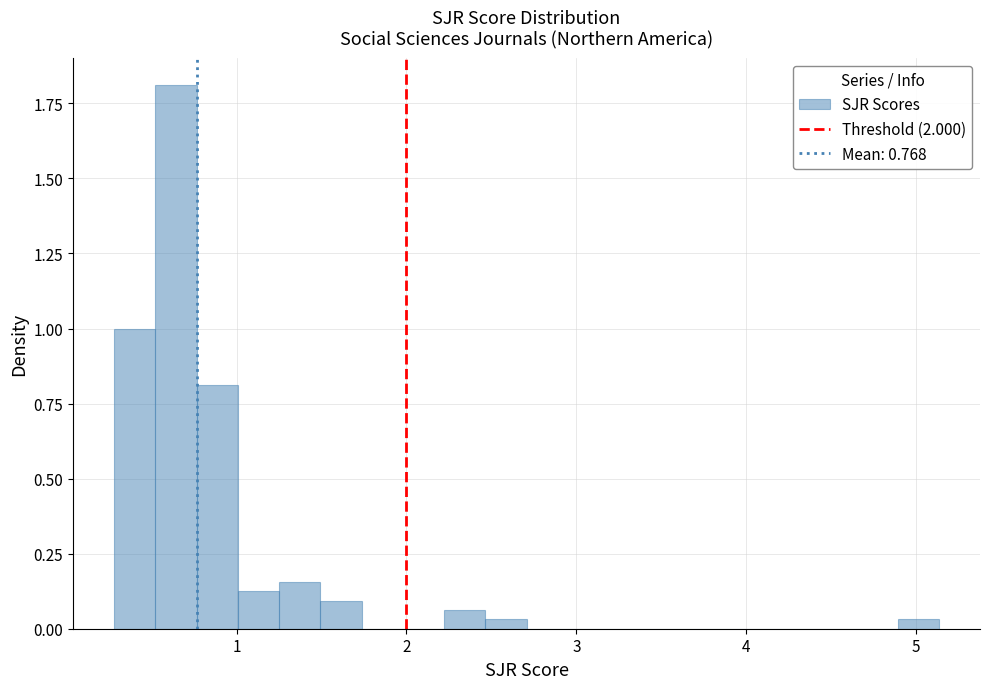

Around what value on the x-axis is the tallest bar? Give the approximate position of its centre, as read against the axis.

0.6